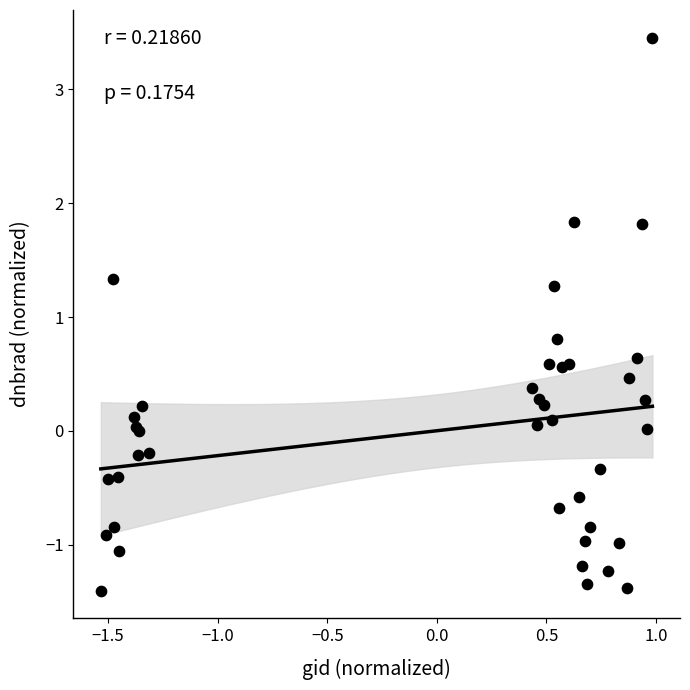

What Y value in the scatter plot is closest to 1?

0.8